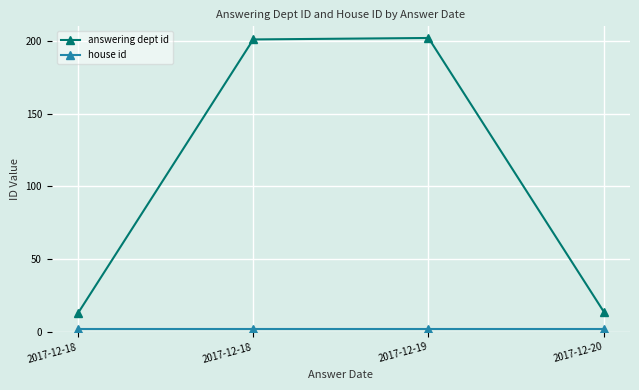

Is the value of house id at 2017-12-20 greater than the value of answering dept id at 2017-12-18?

No